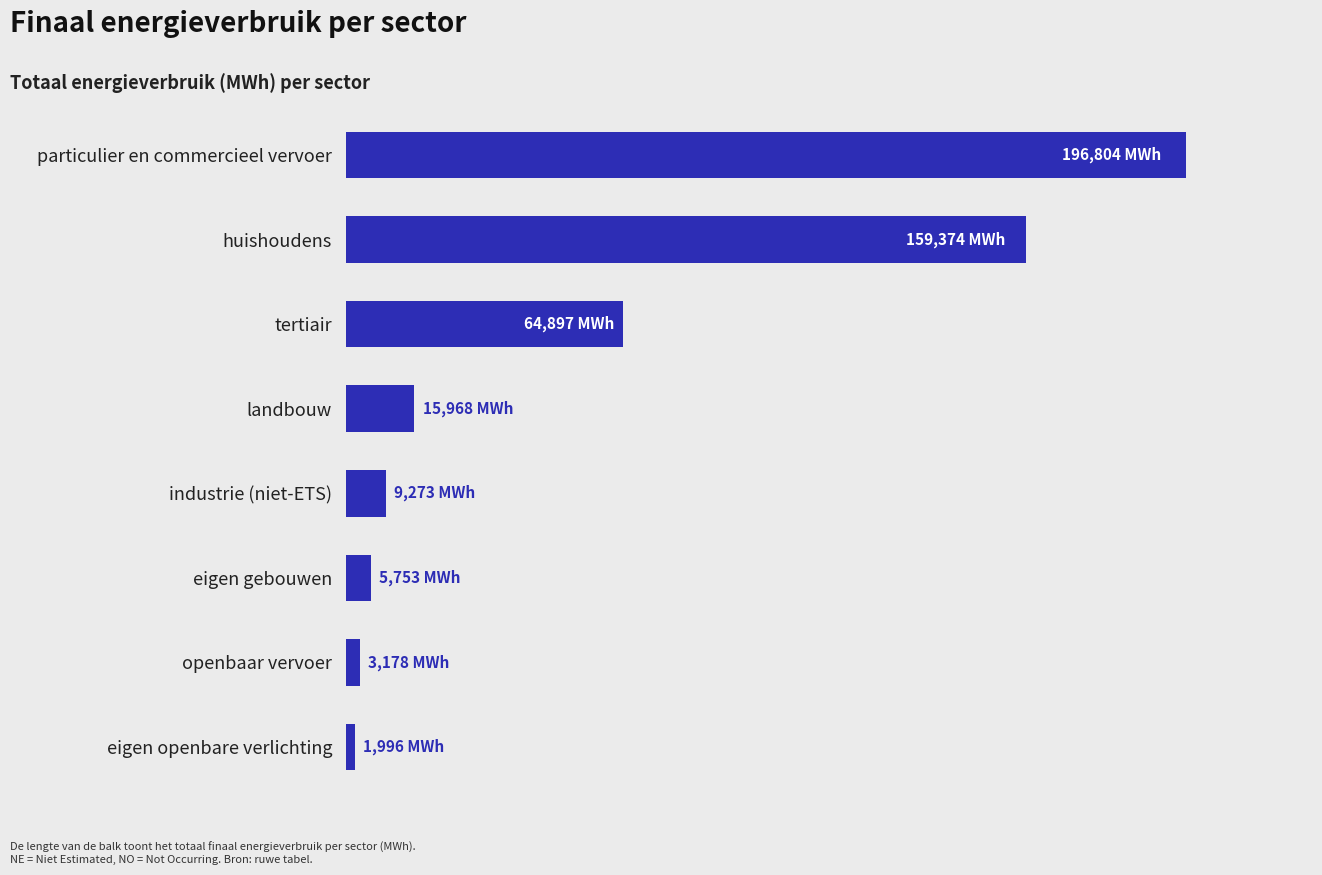

What is the difference between the maximum and minimum values?

194808.0